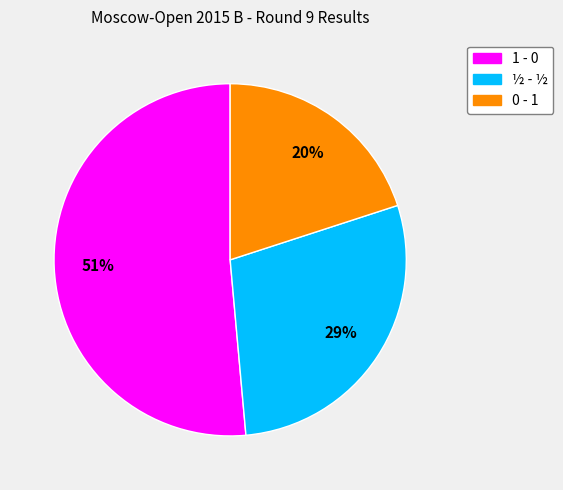

Rank the categories by value from highest to lowest.

1 - 0, ½ - ½, 0 - 1